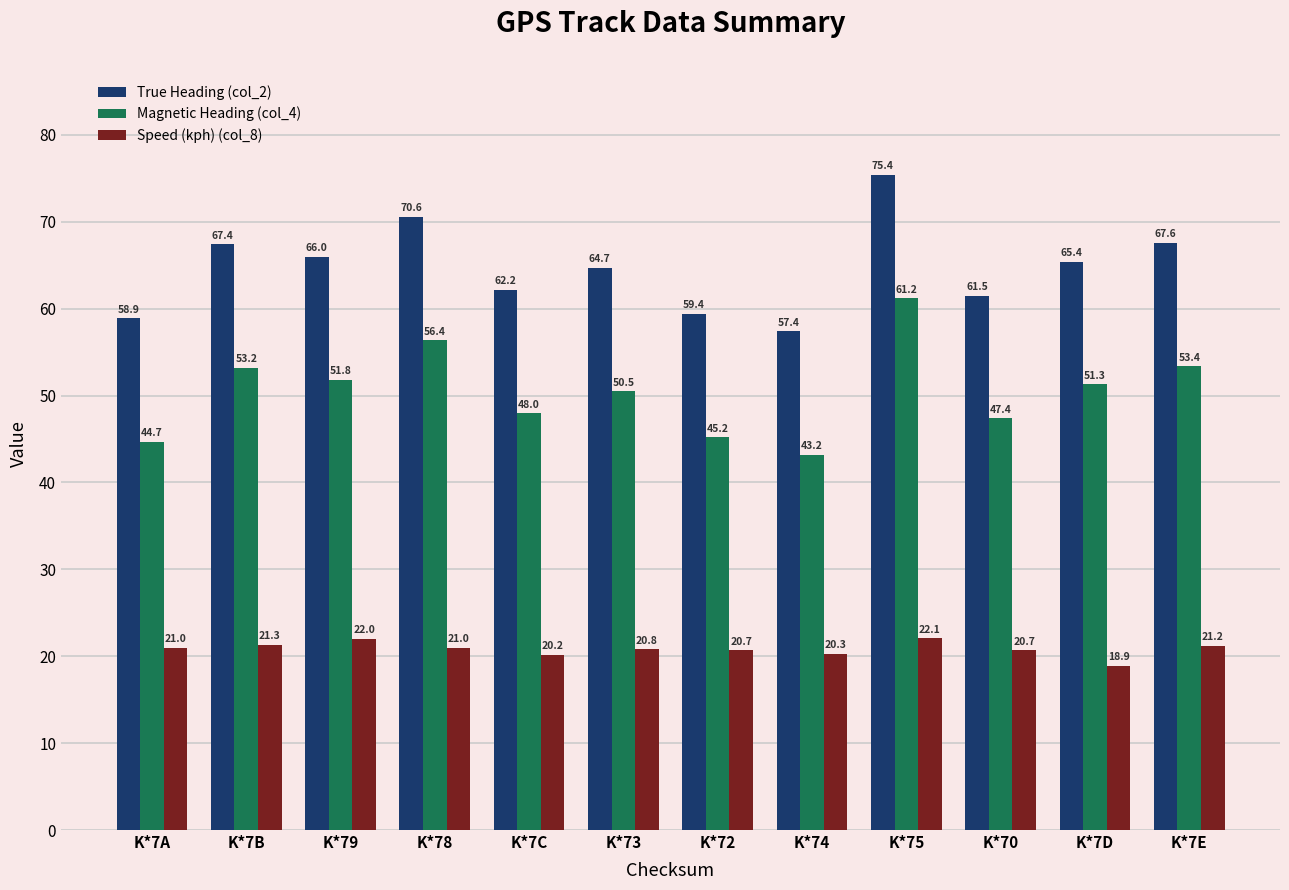

Reading left to right, what are all the values shown in this chart?

True Heading (col_2): 58.9	67.4	66.0	70.6	62.2	64.7	59.4	57.4	75.4	61.5	65.4	67.6
Magnetic Heading (col_4): 44.7	53.2	51.8	56.4	48.0	50.5	45.2	43.2	61.2	47.4	51.3	53.4
Speed (kph) (col_8): 21.0	21.3	22.0	21.0	20.2	20.8	20.7	20.3	22.1	20.7	18.9	21.2